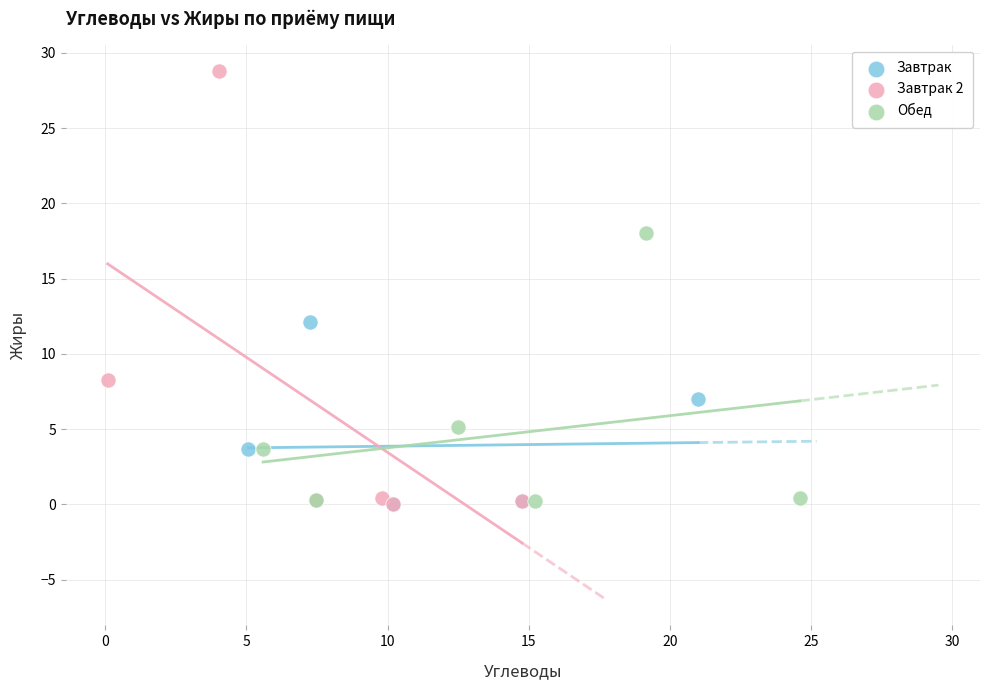

Which series has the widest spread of Y values?

Завтрак 2